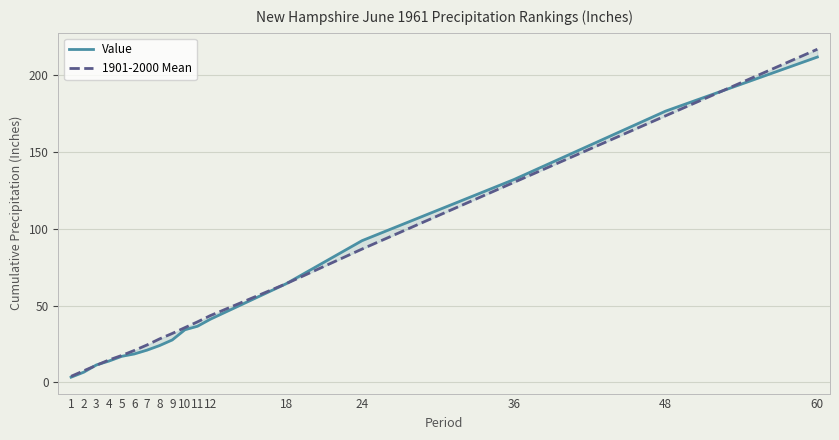

List the series in order of their overall mean, highest first.

1901-2000 Mean, Value